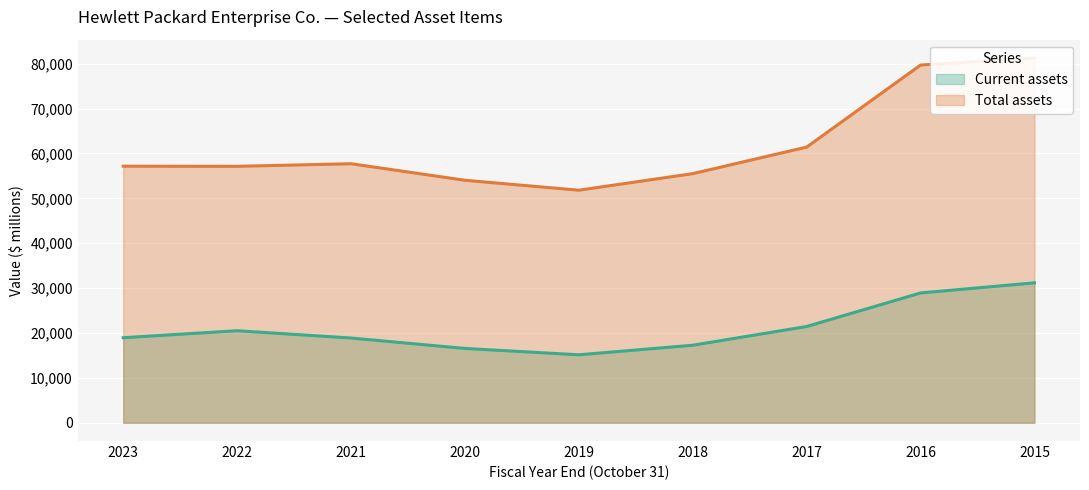

Which series changed the most between 2021 and 2016?

Total assets